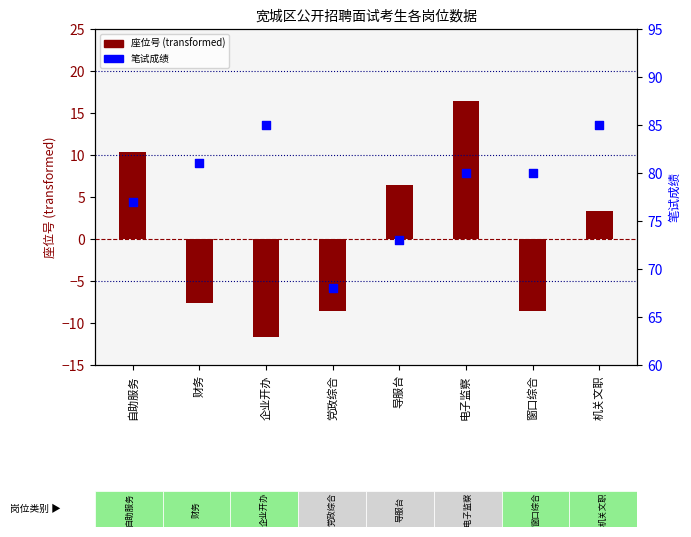

Is the value of 笔试成绩 at 导服台 greater than the value of 座位号 (transformed) at 财务?

Yes